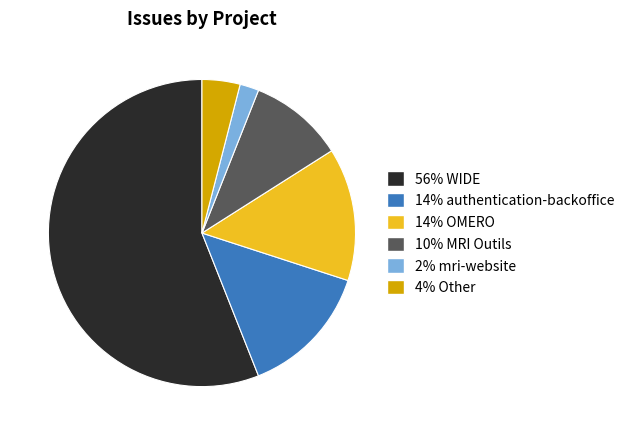

Is there any slice that represents more than half of the pie?

Yes